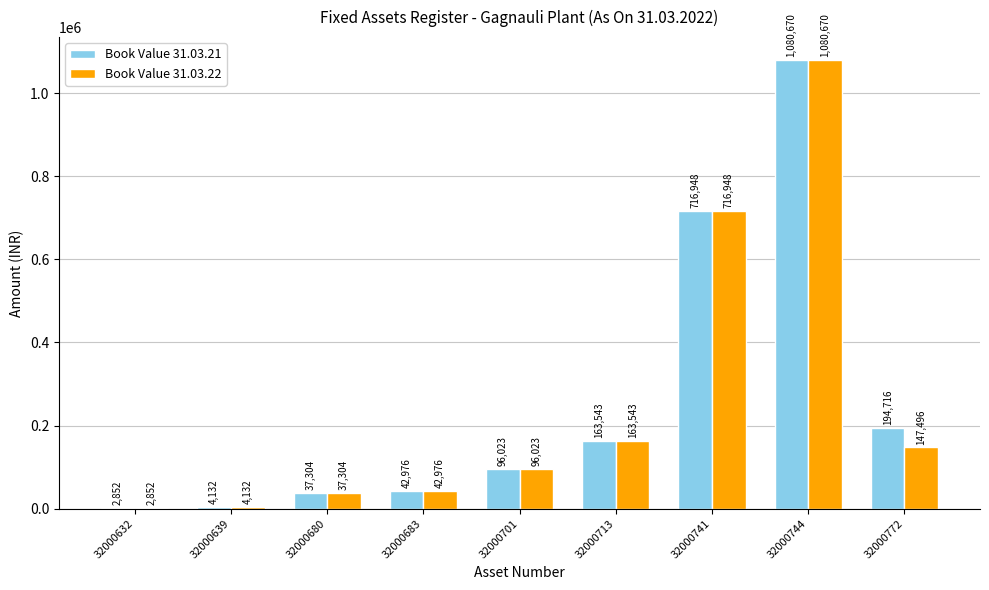

The value of Book Value 31.03.22 at 32000701 is 96023. True or false?

True